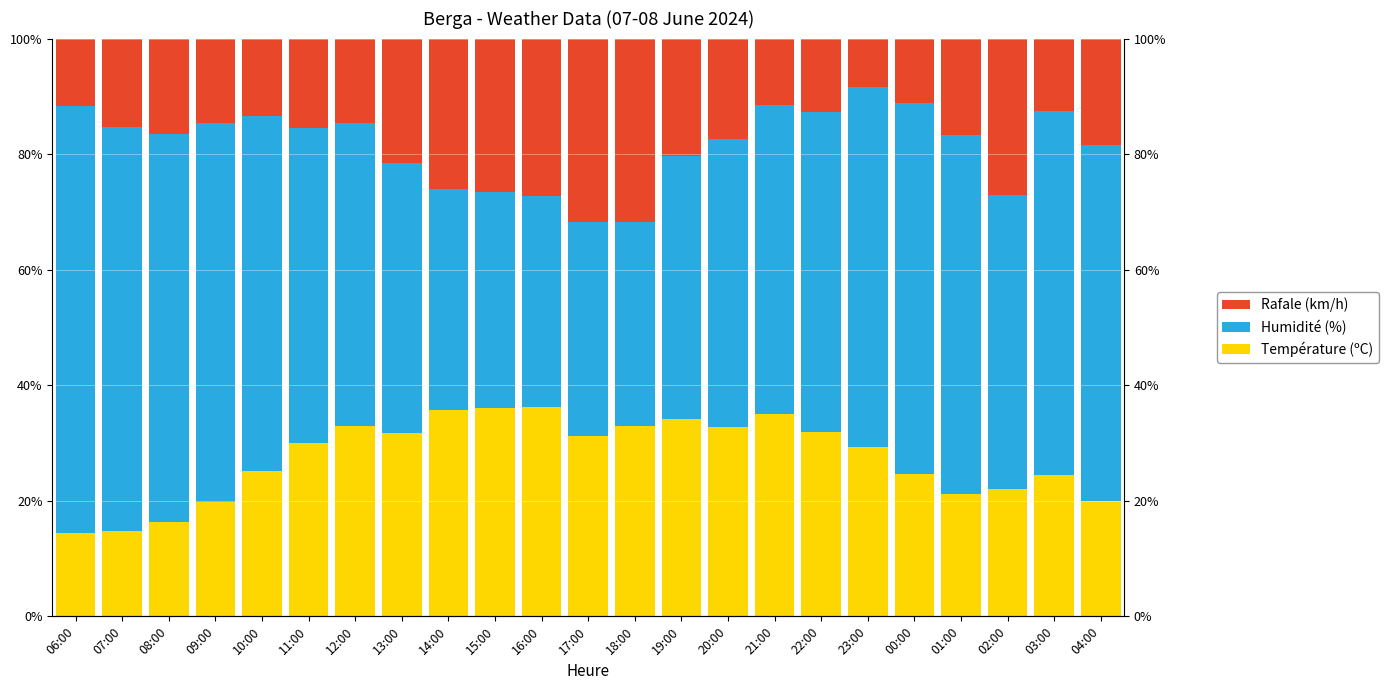

Between 20:00 and 03:00, which series saw the biggest shift?

Humidité (%)